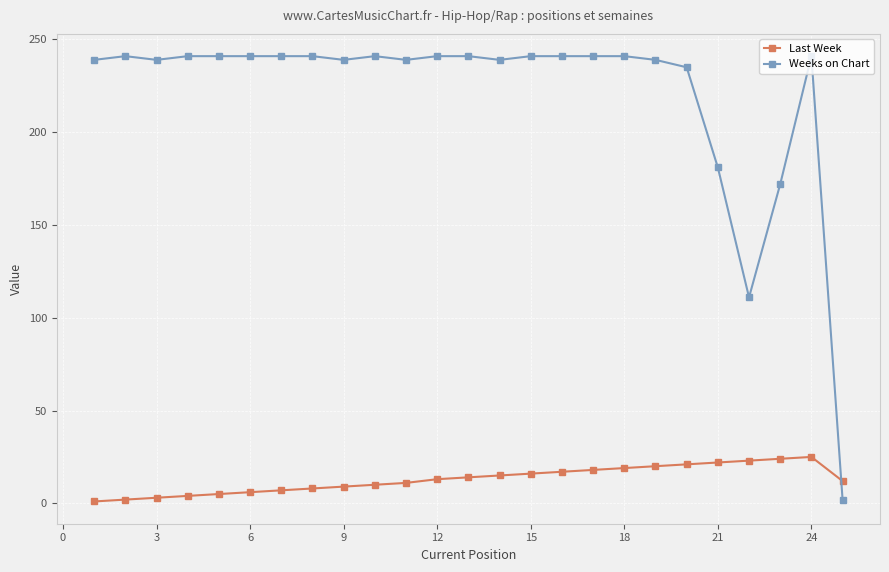

At how many categories does at least one series exceed 152?

23